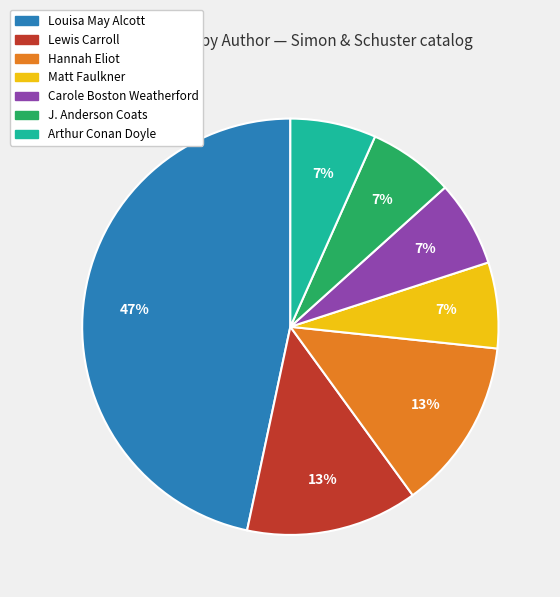

To the nearest percent, what is the difference between the largest and smallest slice percentages?

40%